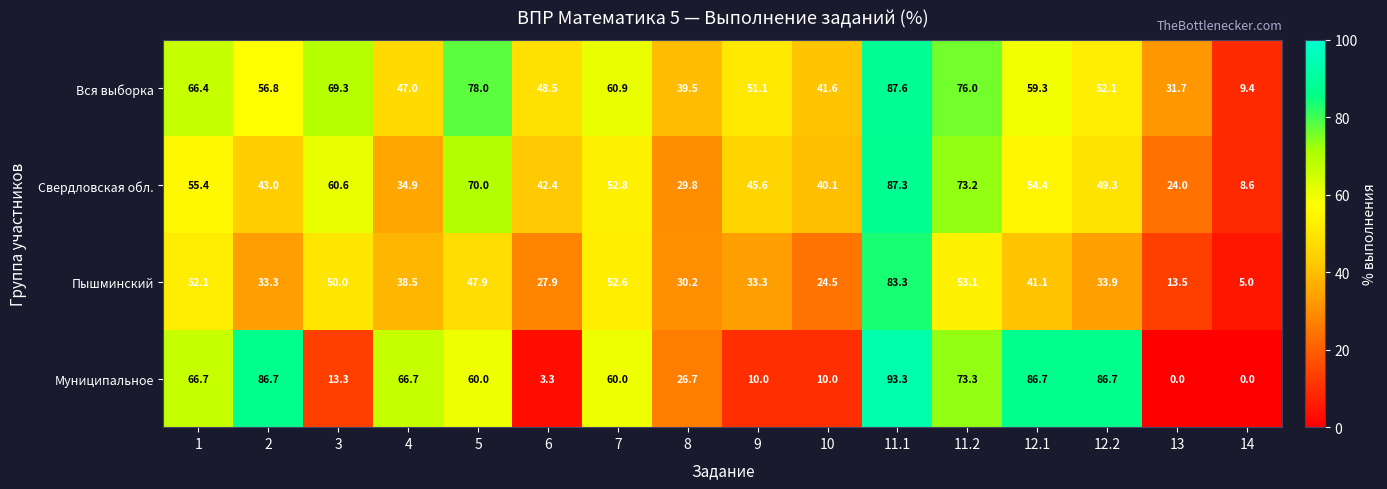

Is it true that Муниципальное equals 46.3 at 12.1?

False